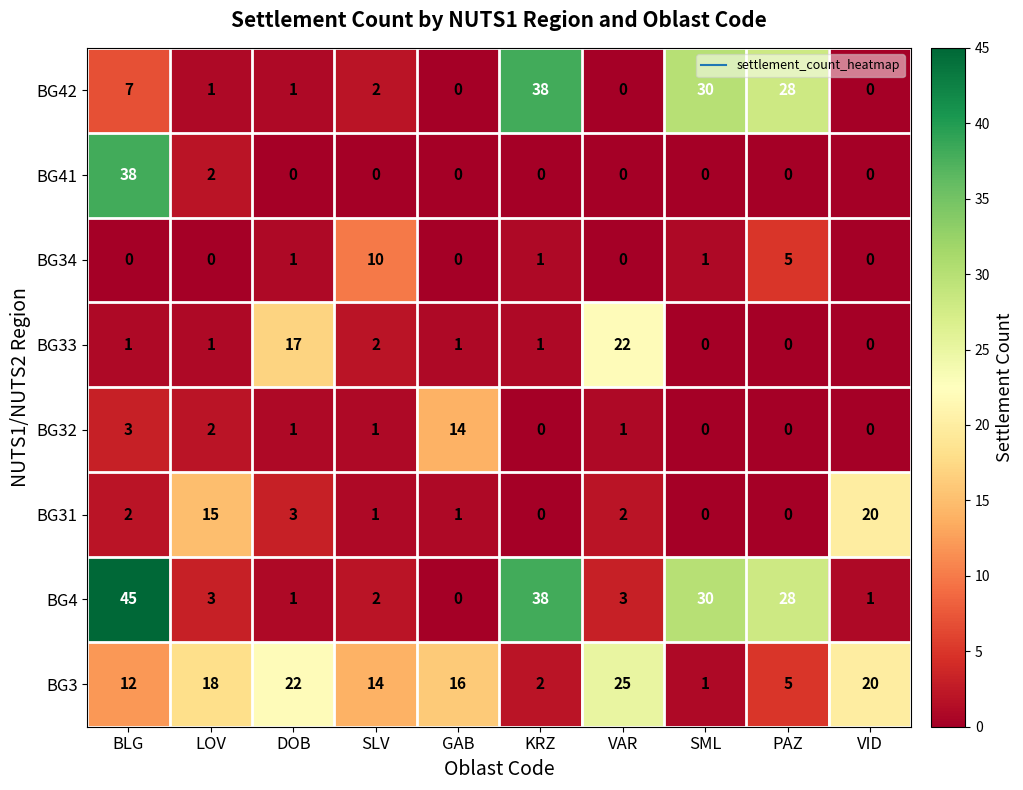

At how many categories does at least one series exceed 39?

1